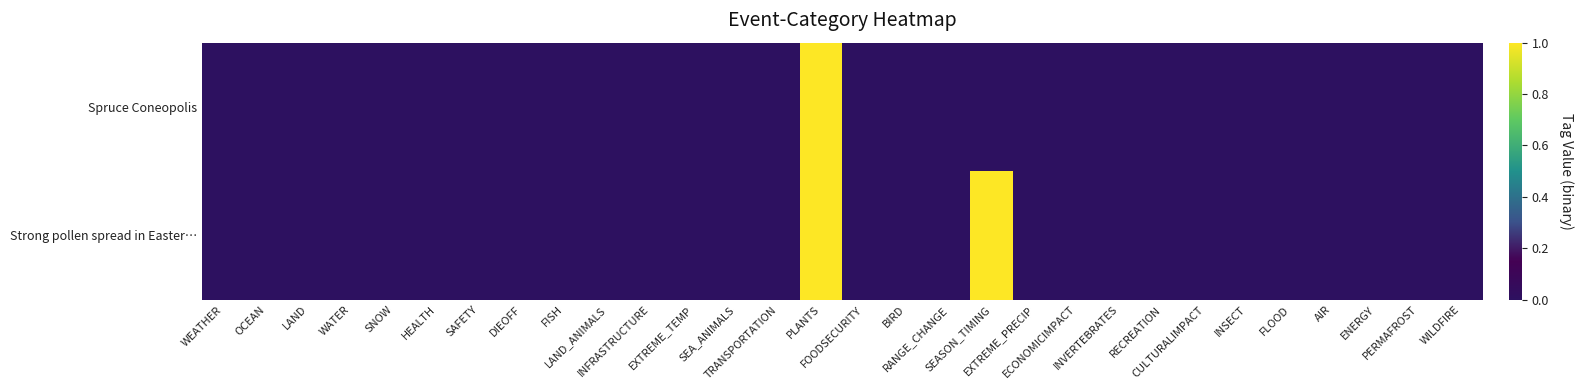

Which series has the largest range (max minus min)?

Spruce Coneopolis